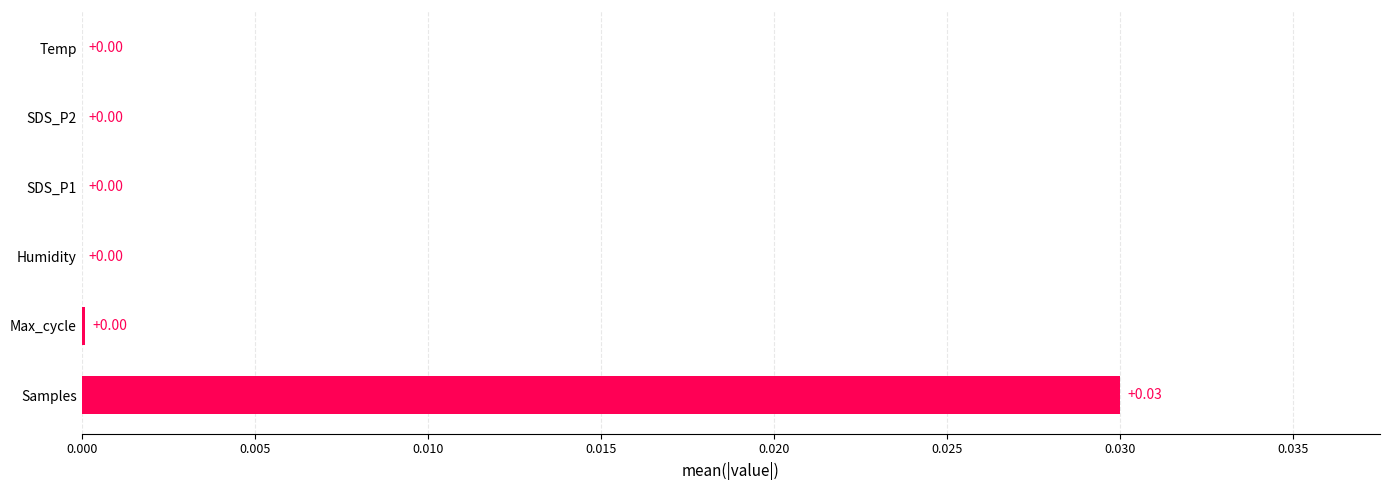

Which label corresponds to the largest value in the chart?

Samples